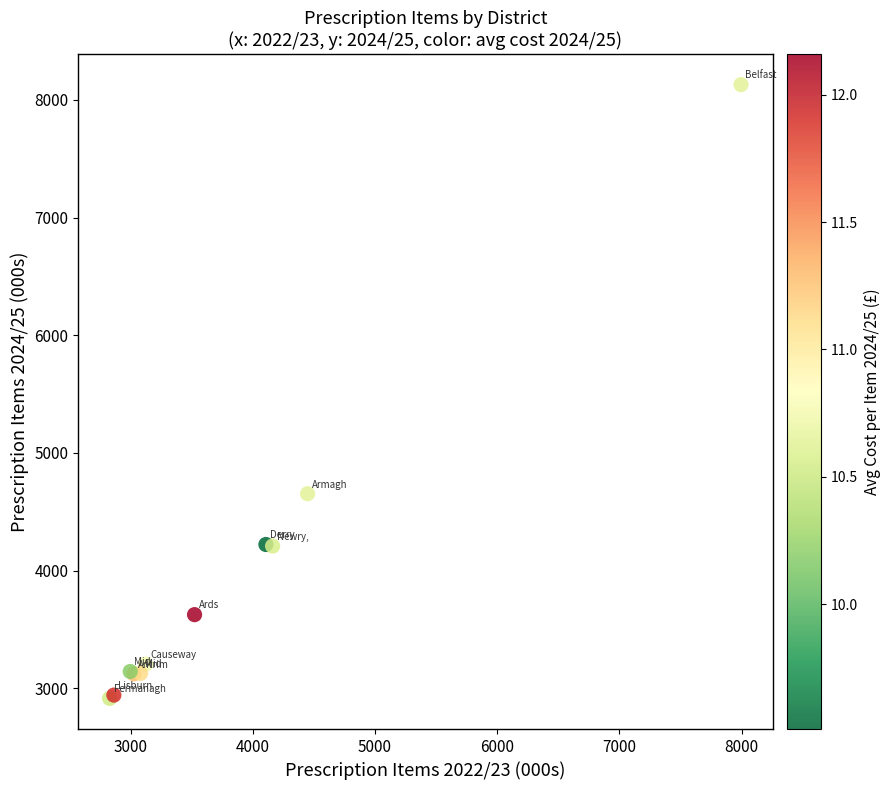

What Y value in the scatter plot is closest to 5521?

4652.8